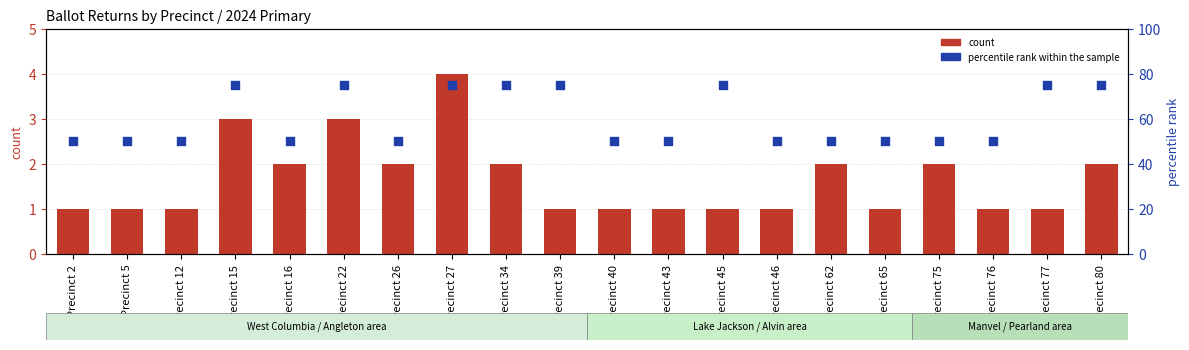

Which series has the largest total across all categories?

percentile rank within the sample